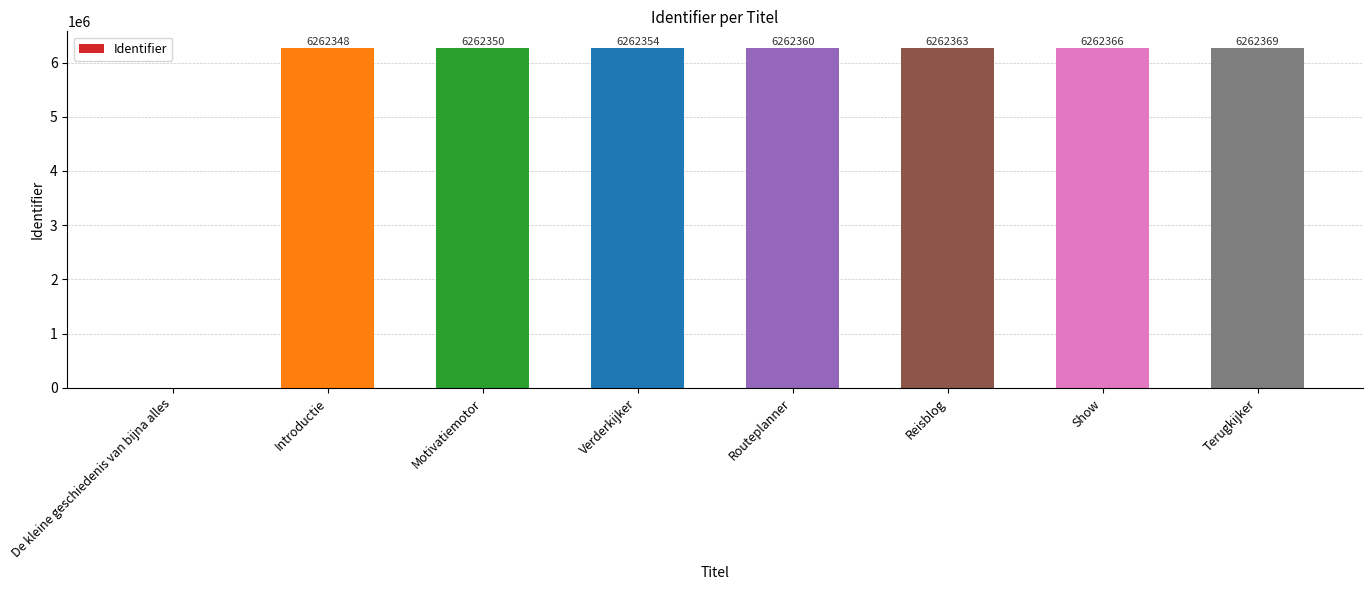

The value at Verderkijker is 1535426. True or false?

False